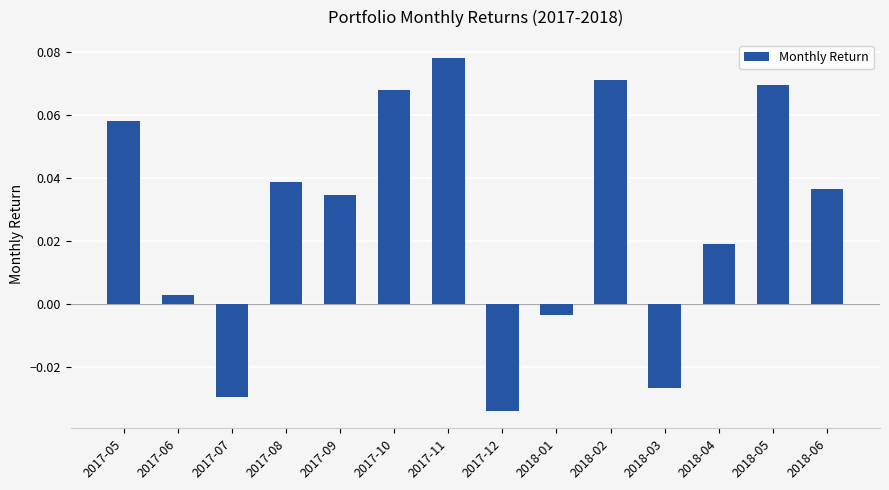

Does the chart contain any negative values?

Yes